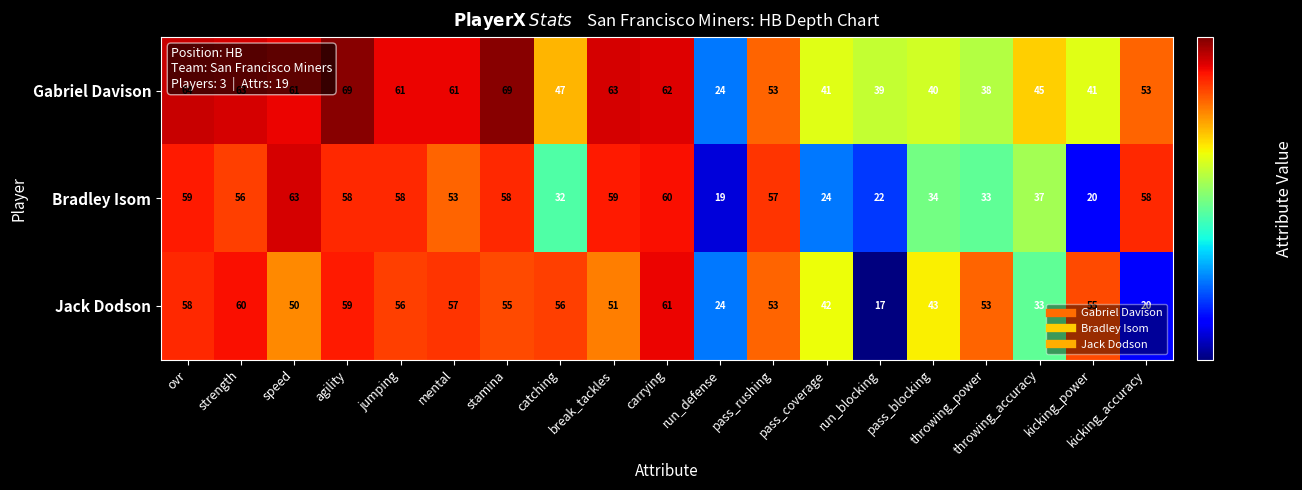

Which series has the largest range (max minus min)?

Gabriel Davison